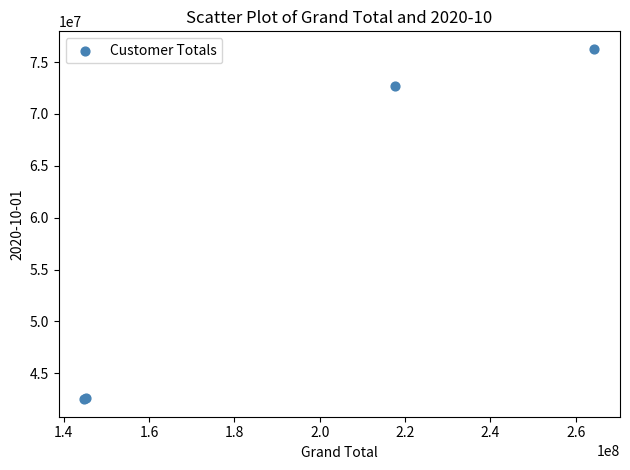

What Y value in the scatter plot is closest to 59385687?

72675000